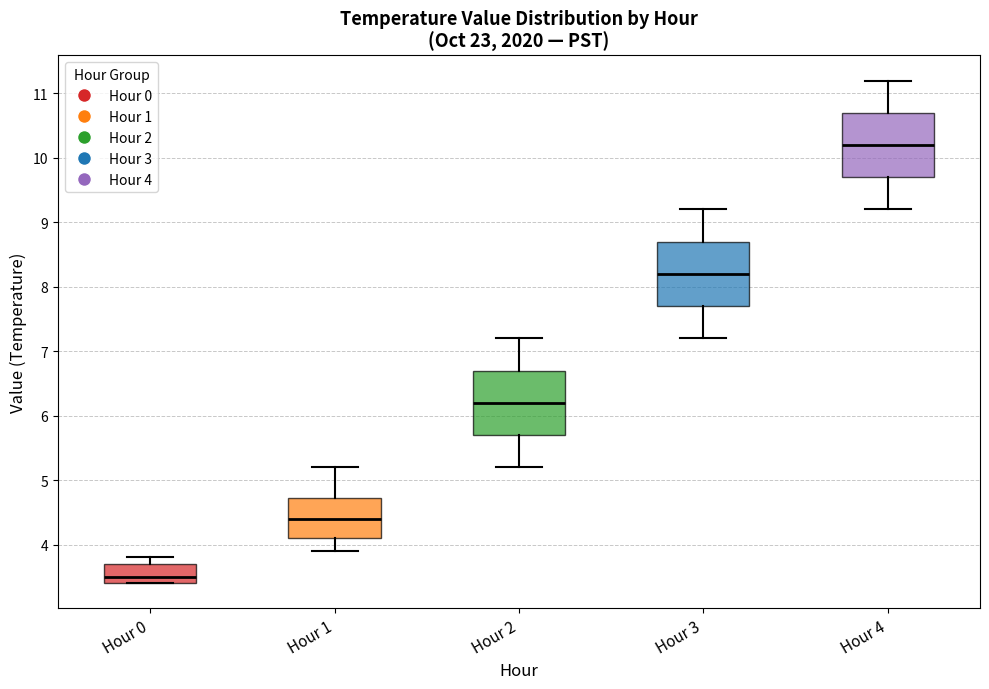

Reading left to right, transcribe this box plot: for each box, give where its median line is, the range the box spans, and where its two whiskers end, as read against the y-axis. The values are not printed on the chart, so give them approximately, as read against the axis.

Hour 0: median 3.5, box 3.4 to 3.7, whiskers 3.4 to 3.8
Hour 1: median 4.4, box 4.1 to 4.7, whiskers 3.9 to 5.2
Hour 2: median 6.2, box 5.7 to 6.7, whiskers 5.2 to 7.2
Hour 3: median 8.2, box 7.7 to 8.7, whiskers 7.2 to 9.2
Hour 4: median 10.2, box 9.7 to 10.7, whiskers 9.2 to 11.2